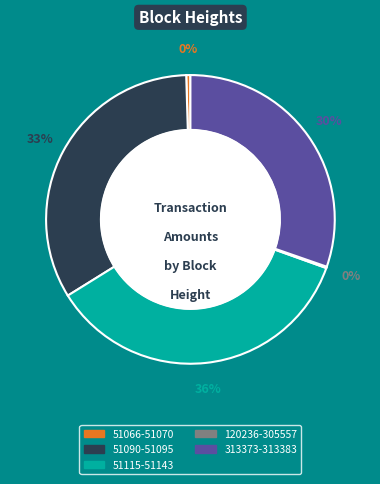

To the nearest percent, what is the average slice percentage?

20%